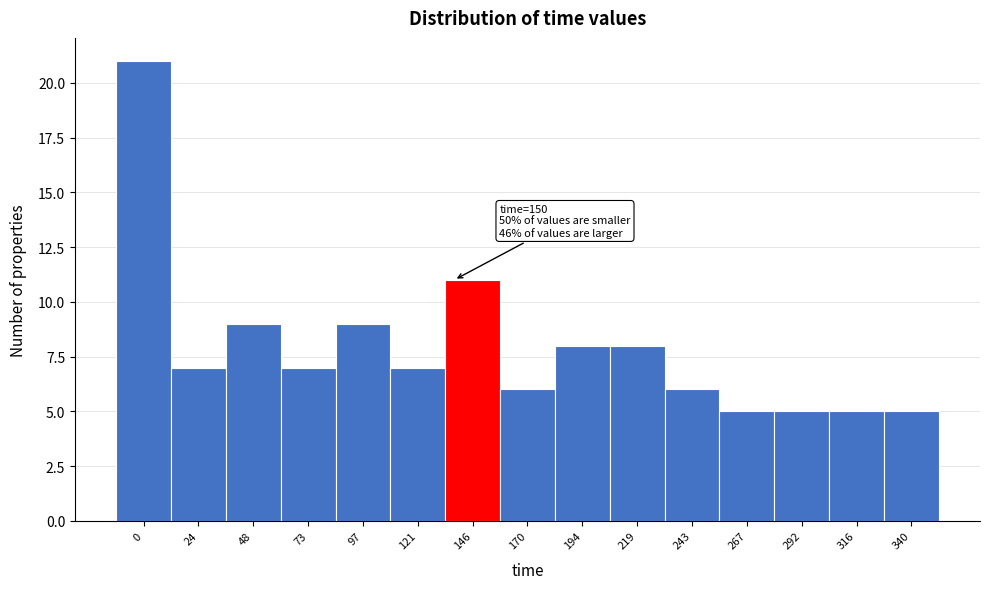

Reading left to right, what are all the values shown in this chart?

0=21	24=7	48=9	73=7	97=9	121=7	146=11	170=6	194=8	219=8	243=6	267=5	292=5	316=5	340=5